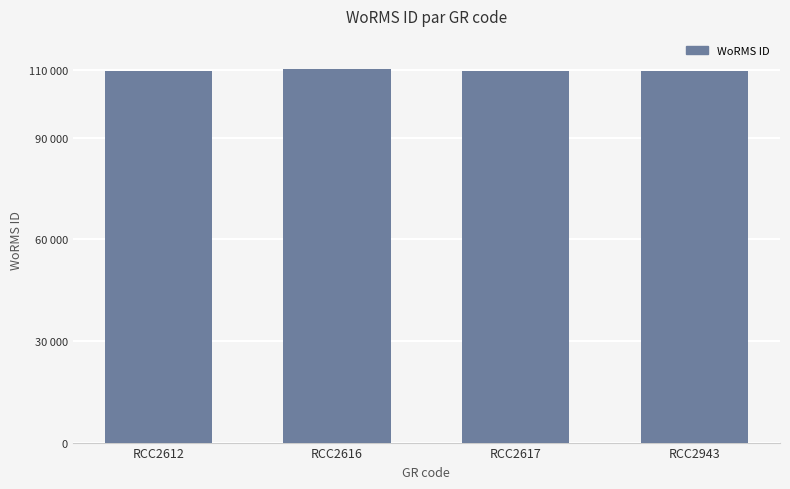

Which has a higher value, RCC2616 or RCC2617?

RCC2616